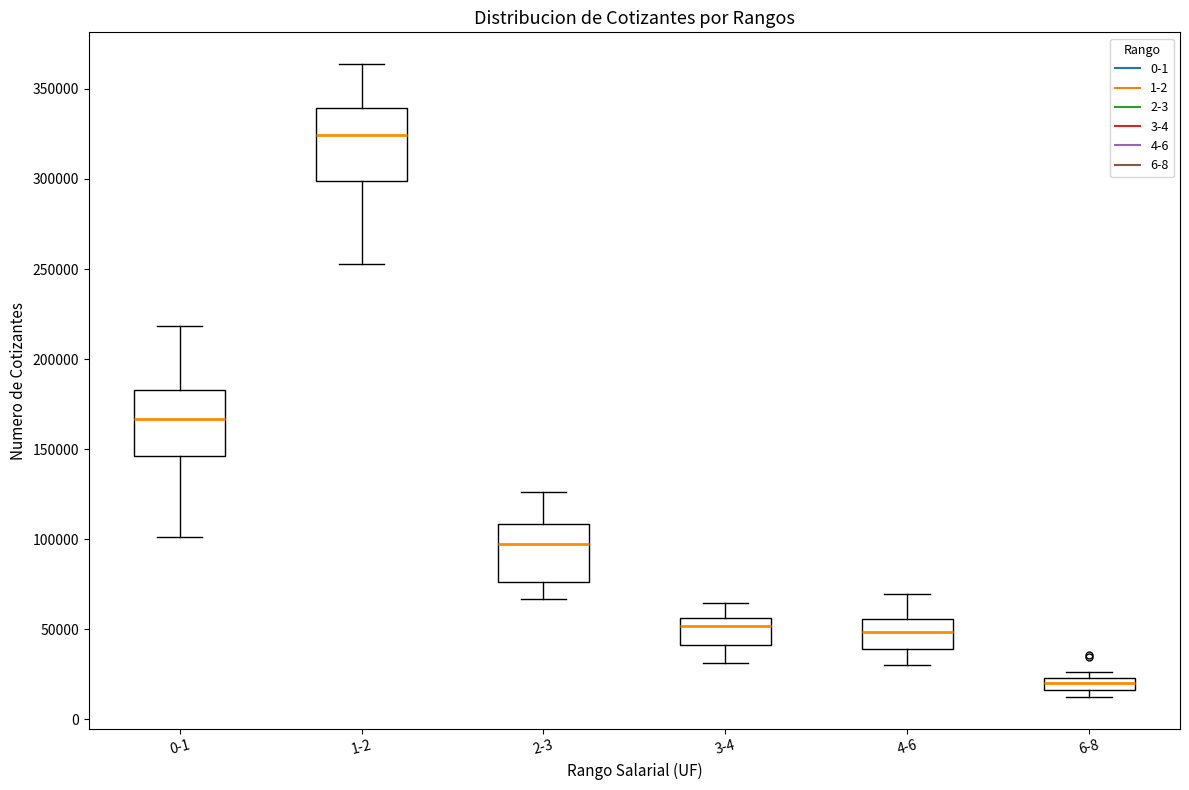

Which box has the lowest median line?

6-8